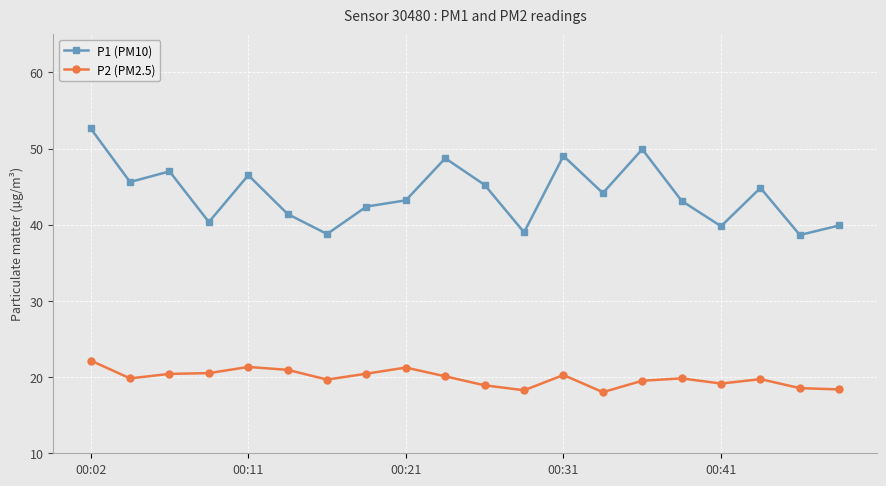

True or false: P1 (PM10) and P2 (PM2.5) cross at least once.

False